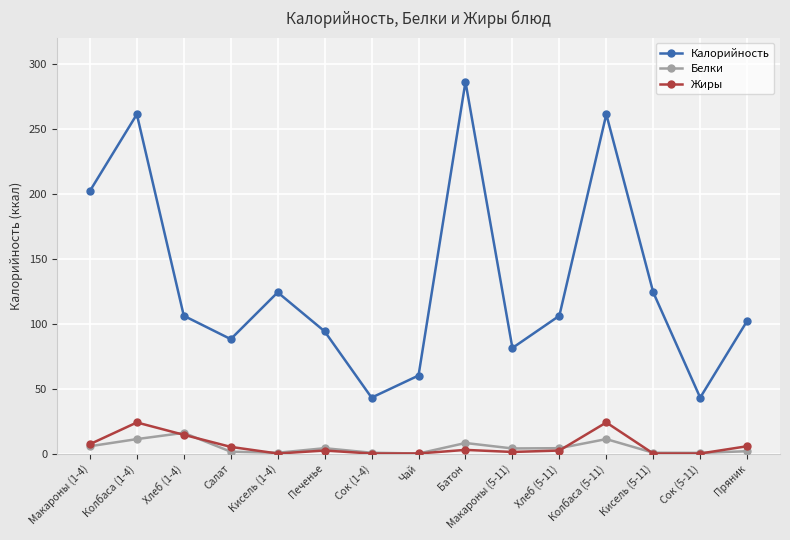

What is the label of the 13th point from the left?

Кисель (5-11)